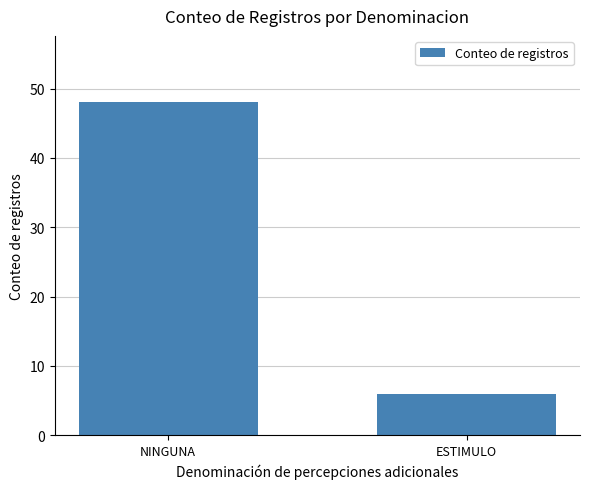

What is the maximum value shown in the chart?

48